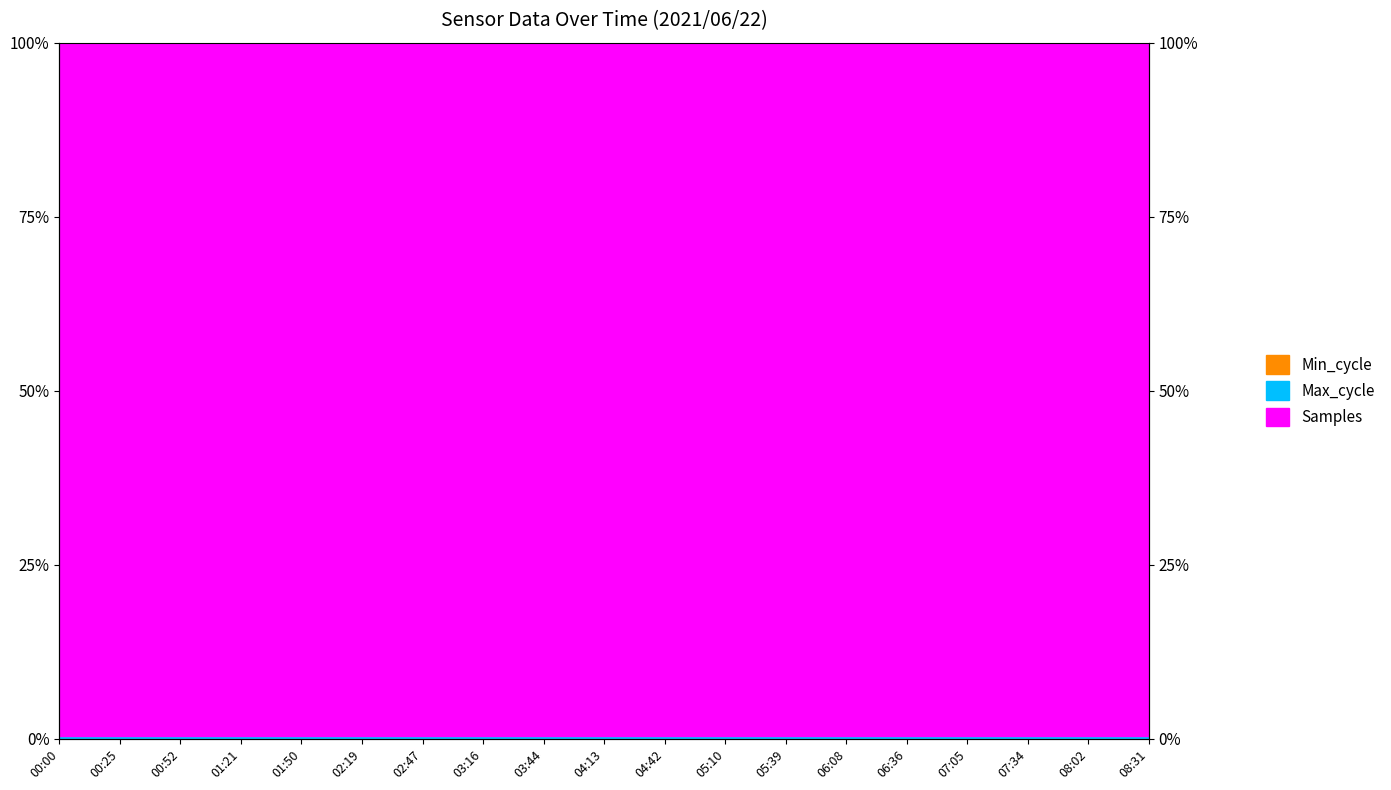

Where is the first local maximum for Samples?

00:52